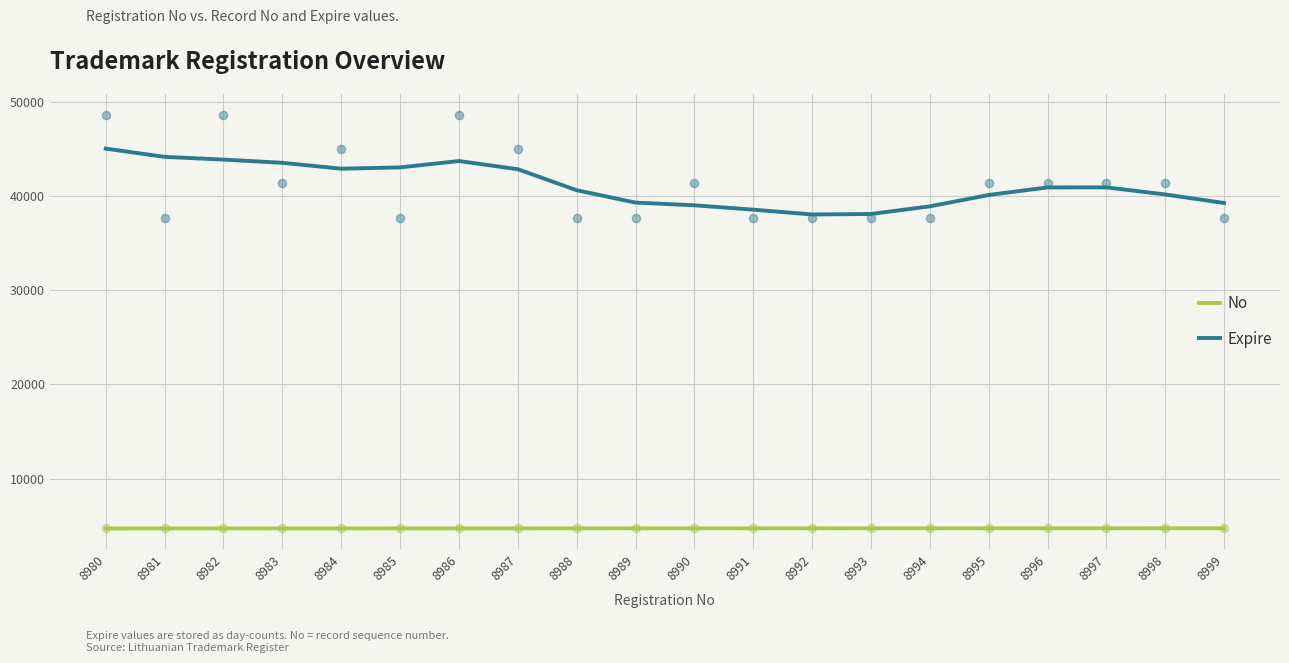

Which series has the largest total across all categories?

Expire